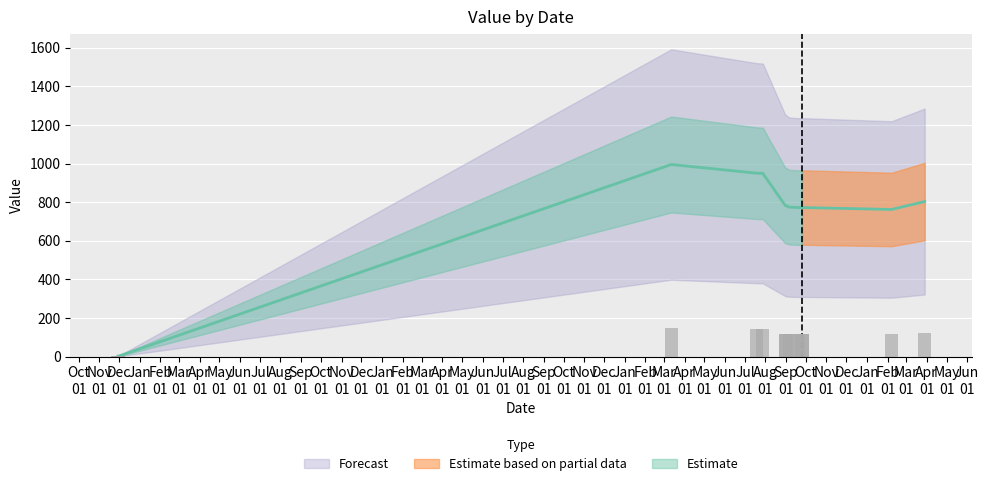

At which label does the data first exceed 772?

20170312